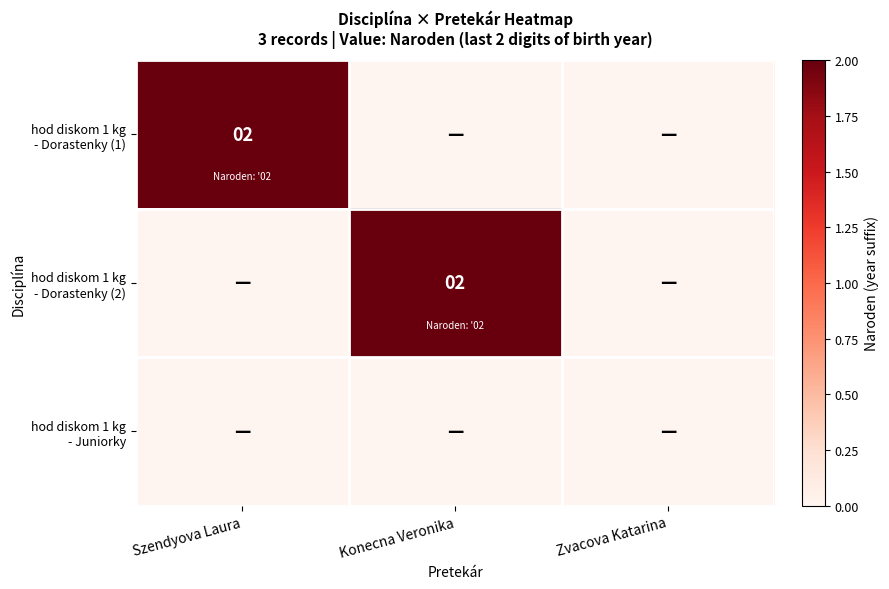

Between Szendyova Laura and Konecna Veronika, which is larger?

Szendyova Laura